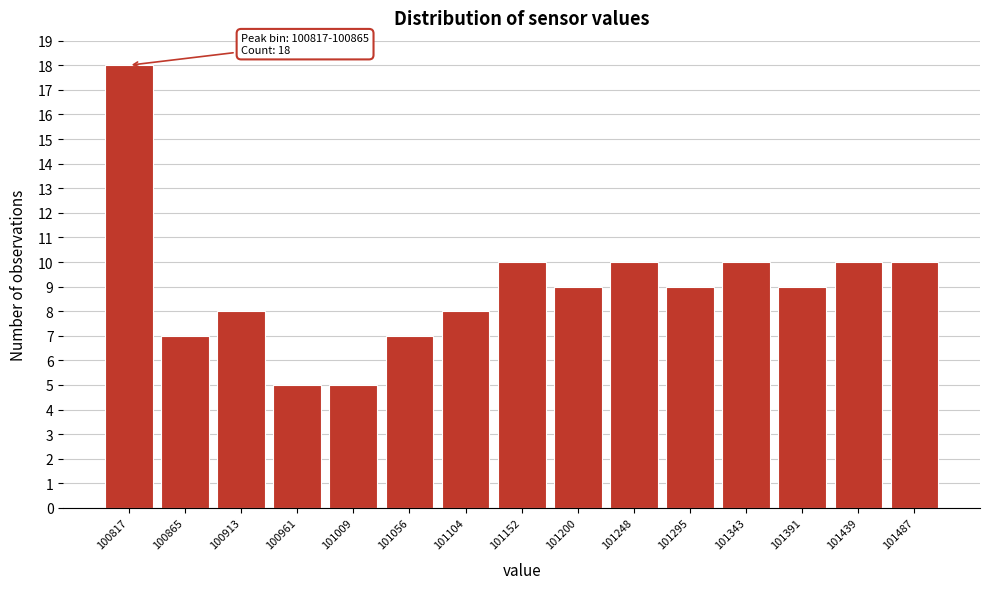

Reading right to left, list all the values displayed in this chart.

101487=10	101439=10	101391=9	101343=10	101295=9	101248=10	101200=9	101152=10	101104=8	101056=7	101009=5	100961=5	100913=8	100865=7	100817=18